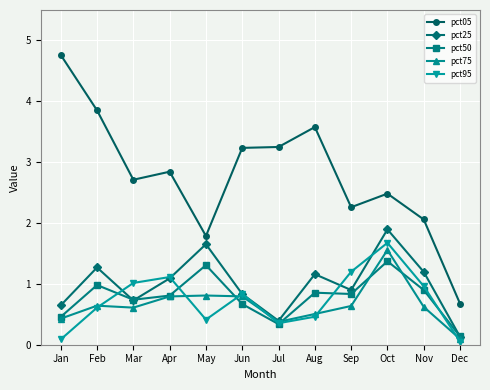

What is the difference between the second highest and second lowest values in the pct05 series?

2.1